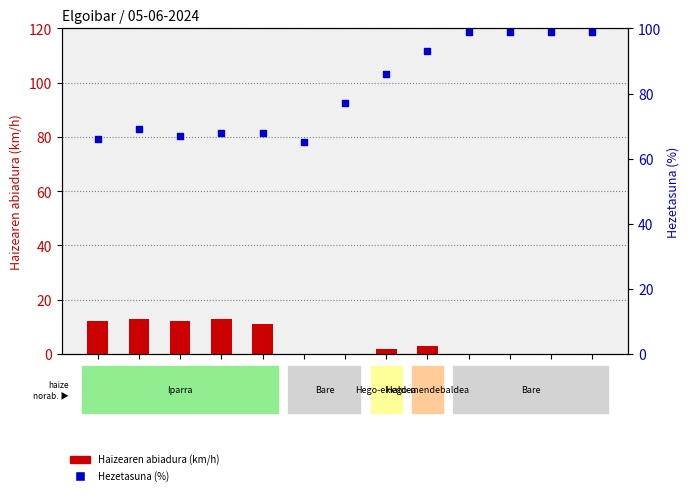

At how many categories does at least one series exceed 82?

6